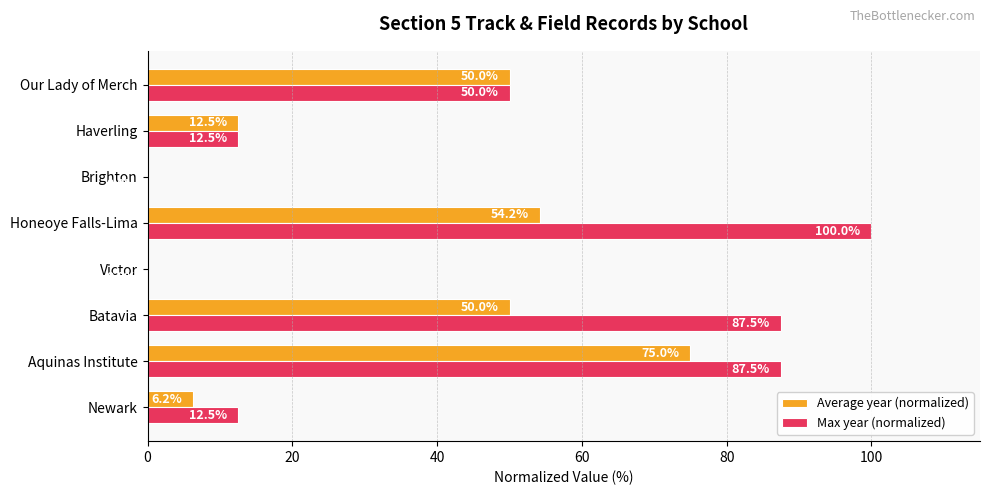

What is the sum of the Max year (normalized) values at Newark and Honeoye Falls-Lima?

112.5